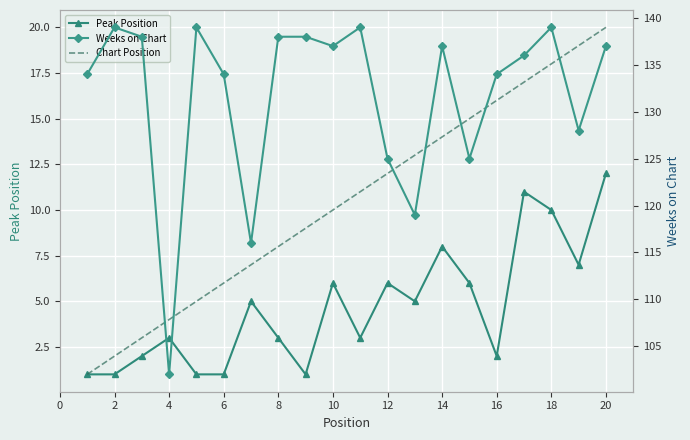

What is the difference between the highest and lowest values at 20?

125